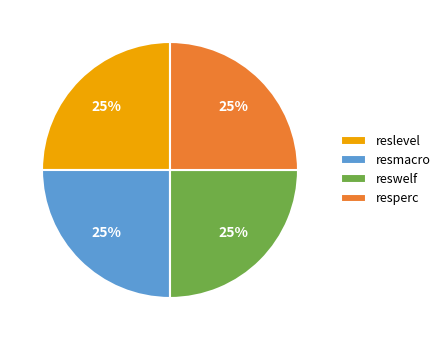

To the nearest percent, what is the combined percentage of reswelf and resmacro?

50%